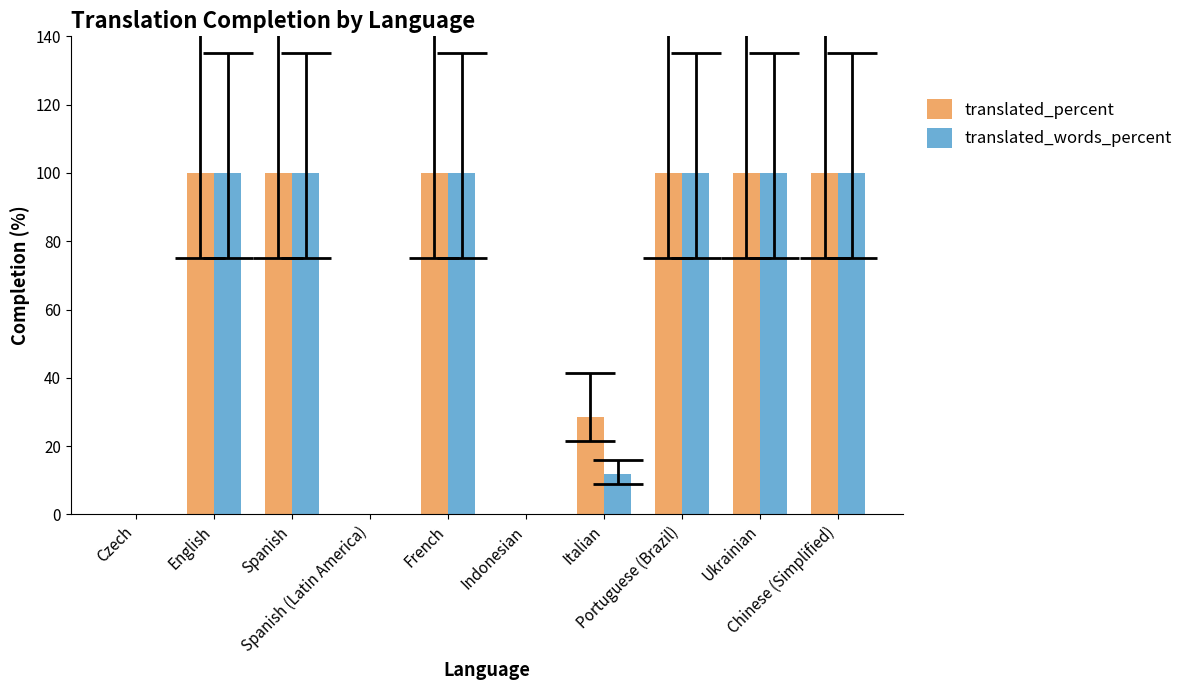

Reading left to right, what are all the values shown in this chart?

translated_percent: 0.0	100.0	100.0	0.0	100.0	0.0	28.5	100.0	100.0	100.0
translated_words_percent: 0.0	100.0	100.0	0.0	100.0	0.0	11.7	100.0	100.0	100.0